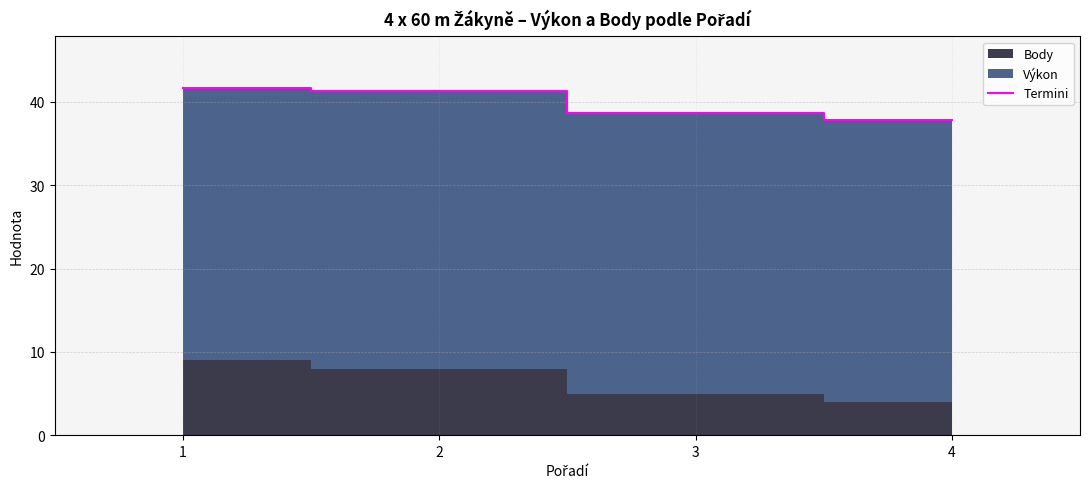

How many lines are shown in the chart?

1